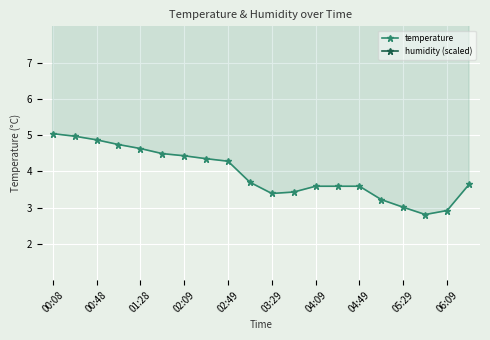

Between 04:09 and 04:49, which series saw the biggest shift?

humidity (scaled)